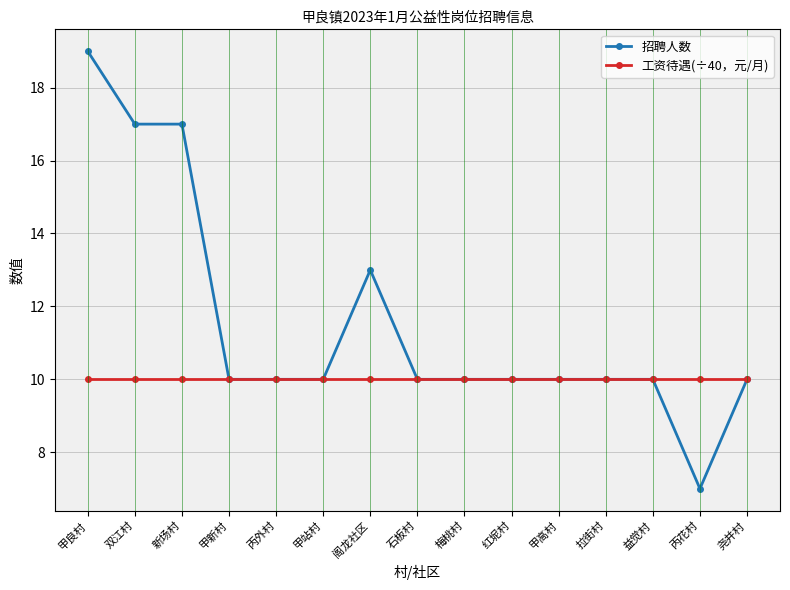

Is it true that 工资待遇(÷40，元/月) equals 10 at 甲高村?

True